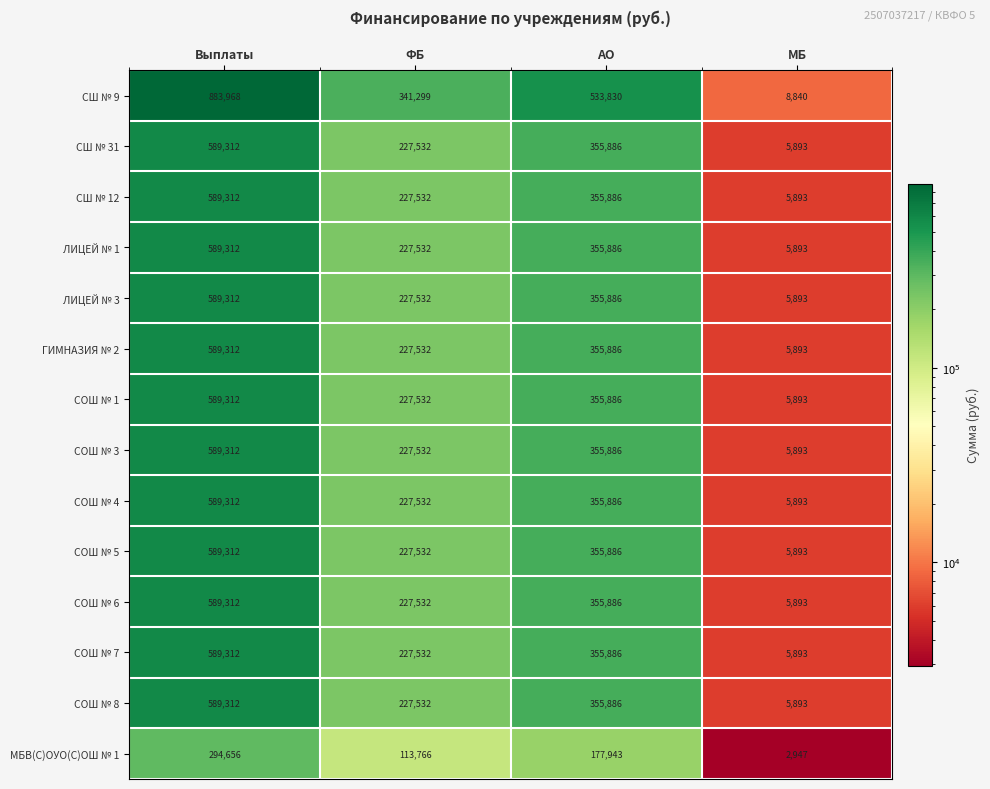

Is it true that СОШ № 4 equals 900768 at Выплаты?

False